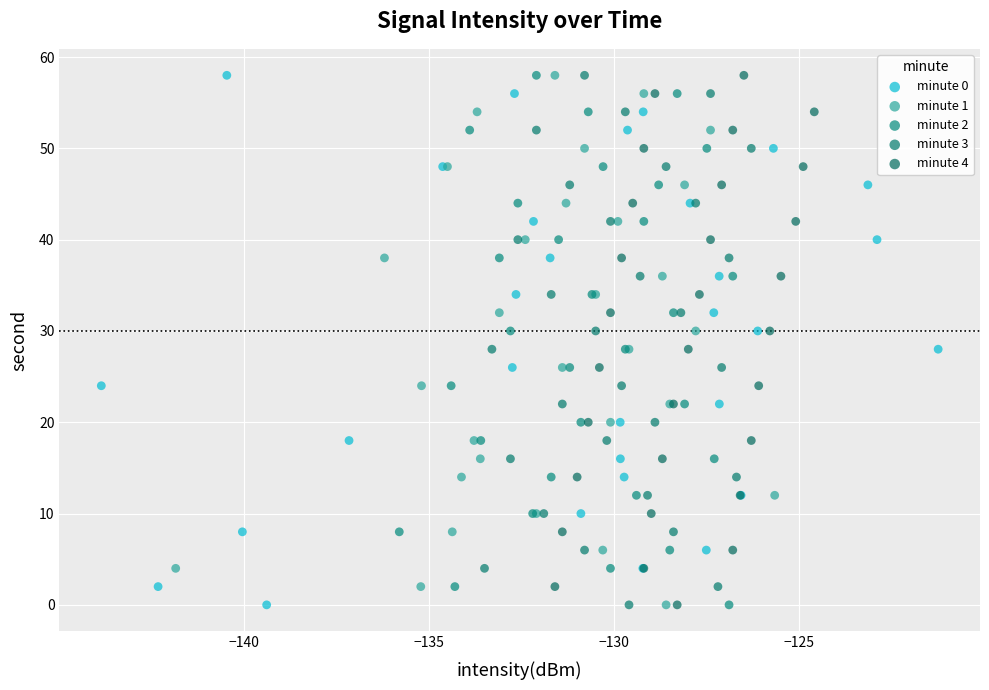

What are all the series names shown in the legend?

minute 0, minute 1, minute 2, minute 3, minute 4